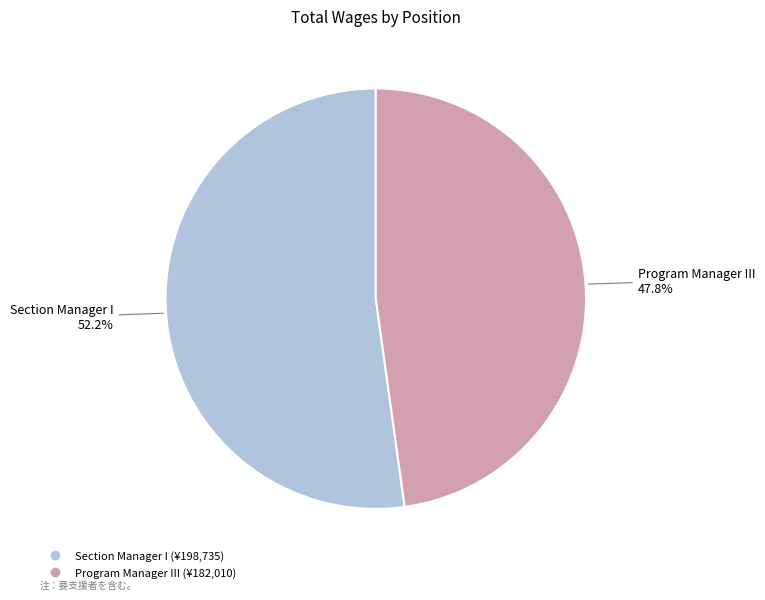

How many segments does this pie chart have?

2